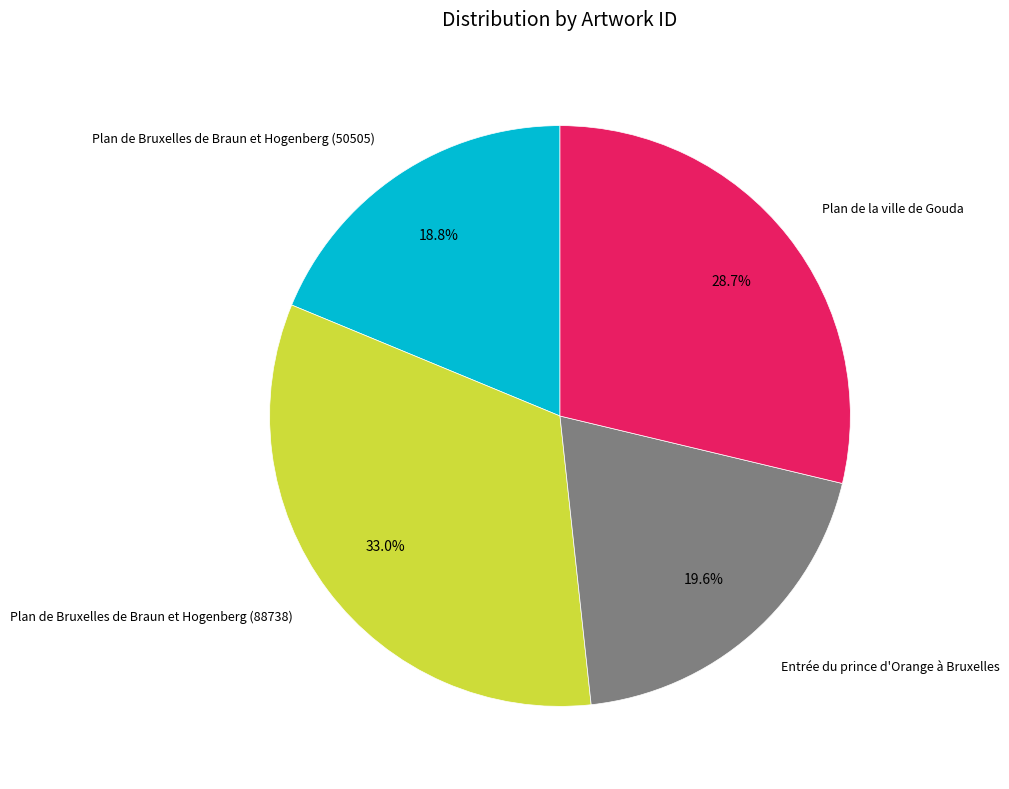

Is there a majority slice in this chart?

No